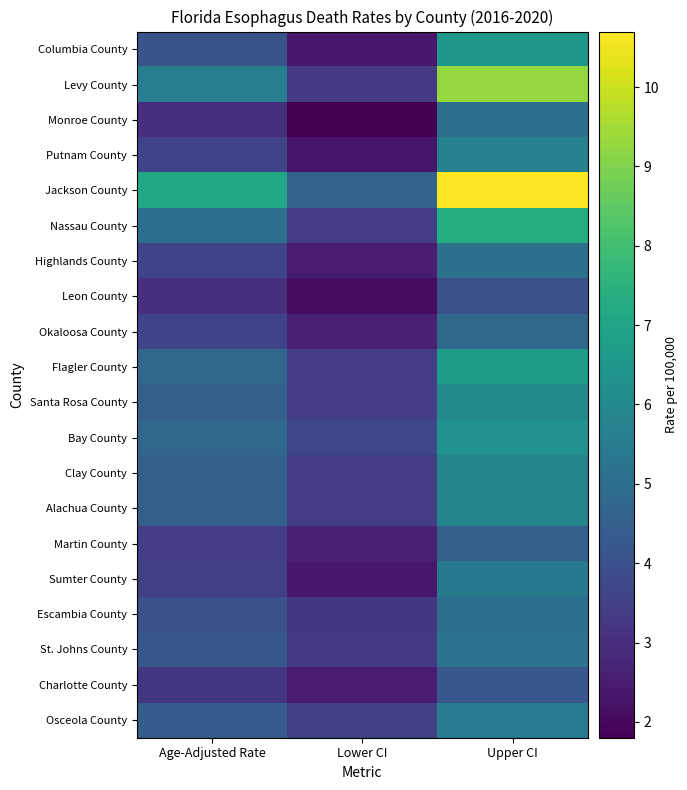

Reading left to right, list all the values displayed in this chart.

Columbia County: Age-Adjusted Rate=4.1	Lower CI=2.4	Upper CI=6.5
Levy County: Age-Adjusted Rate=5.6	Lower CI=3.3	Upper CI=9.3
Monroe County: Age-Adjusted Rate=3.0	Lower CI=1.8	Upper CI=5.0
Putnam County: Age-Adjusted Rate=3.6	Lower CI=2.3	Upper CI=5.7
Jackson County: Age-Adjusted Rate=7.1	Lower CI=4.6	Upper CI=10.7
Nassau County: Age-Adjusted Rate=5.0	Lower CI=3.4	Upper CI=7.3
Highlands County: Age-Adjusted Rate=3.6	Lower CI=2.5	Upper CI=5.1
Leon County: Age-Adjusted Rate=3.0	Lower CI=2.1	Upper CI=4.0
Okaloosa County: Age-Adjusted Rate=3.6	Lower CI=2.6	Upper CI=4.8
Flagler County: Age-Adjusted Rate=4.8	Lower CI=3.4	Upper CI=6.7
Santa Rosa County: Age-Adjusted Rate=4.5	Lower CI=3.4	Upper CI=6.0
Bay County: Age-Adjusted Rate=4.8	Lower CI=3.7	Upper CI=6.3
Clay County: Age-Adjusted Rate=4.5	Lower CI=3.4	Upper CI=5.8
Alachua County: Age-Adjusted Rate=4.5	Lower CI=3.4	Upper CI=5.8
Martin County: Age-Adjusted Rate=3.4	Lower CI=2.6	Upper CI=4.5
Sumter County: Age-Adjusted Rate=3.5	Lower CI=2.4	Upper CI=5.4
Escambia County: Age-Adjusted Rate=4.0	Lower CI=3.2	Upper CI=5.0
St. Johns County: Age-Adjusted Rate=4.2	Lower CI=3.3	Upper CI=5.2
Charlotte County: Age-Adjusted Rate=3.2	Lower CI=2.5	Upper CI=4.2
Osceola County: Age-Adjusted Rate=4.4	Lower CI=3.5	Upper CI=5.5